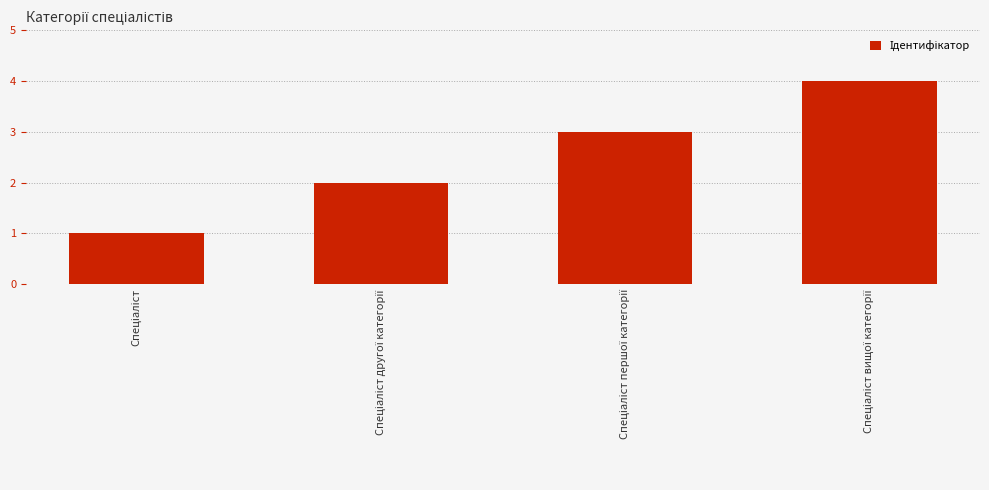

What is the maximum value shown in the chart?

4